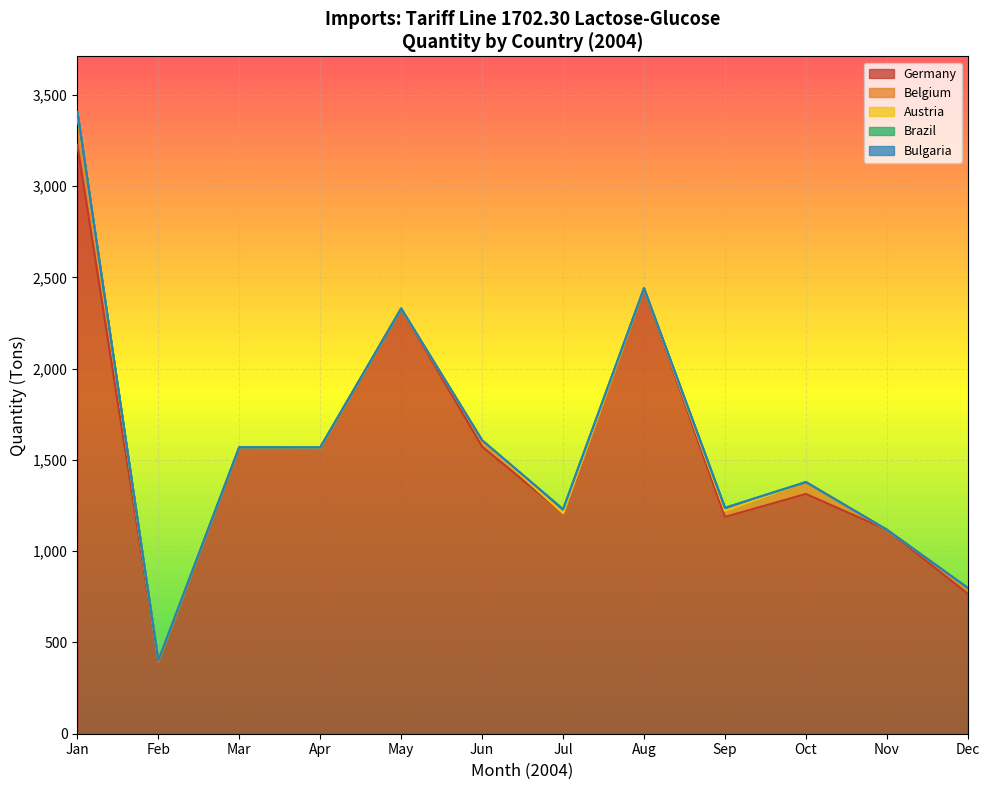

List the labels in order of Austria (Ton) value, smallest first.

2004-Feb, 2004-Jul, 2004-May, 2004-Oct, 2004-Apr, 2004-Aug, 2004-Nov, 2004-Mar, 2004-Sep, 2004-Dec, 2004-Jan, 2004-Jun